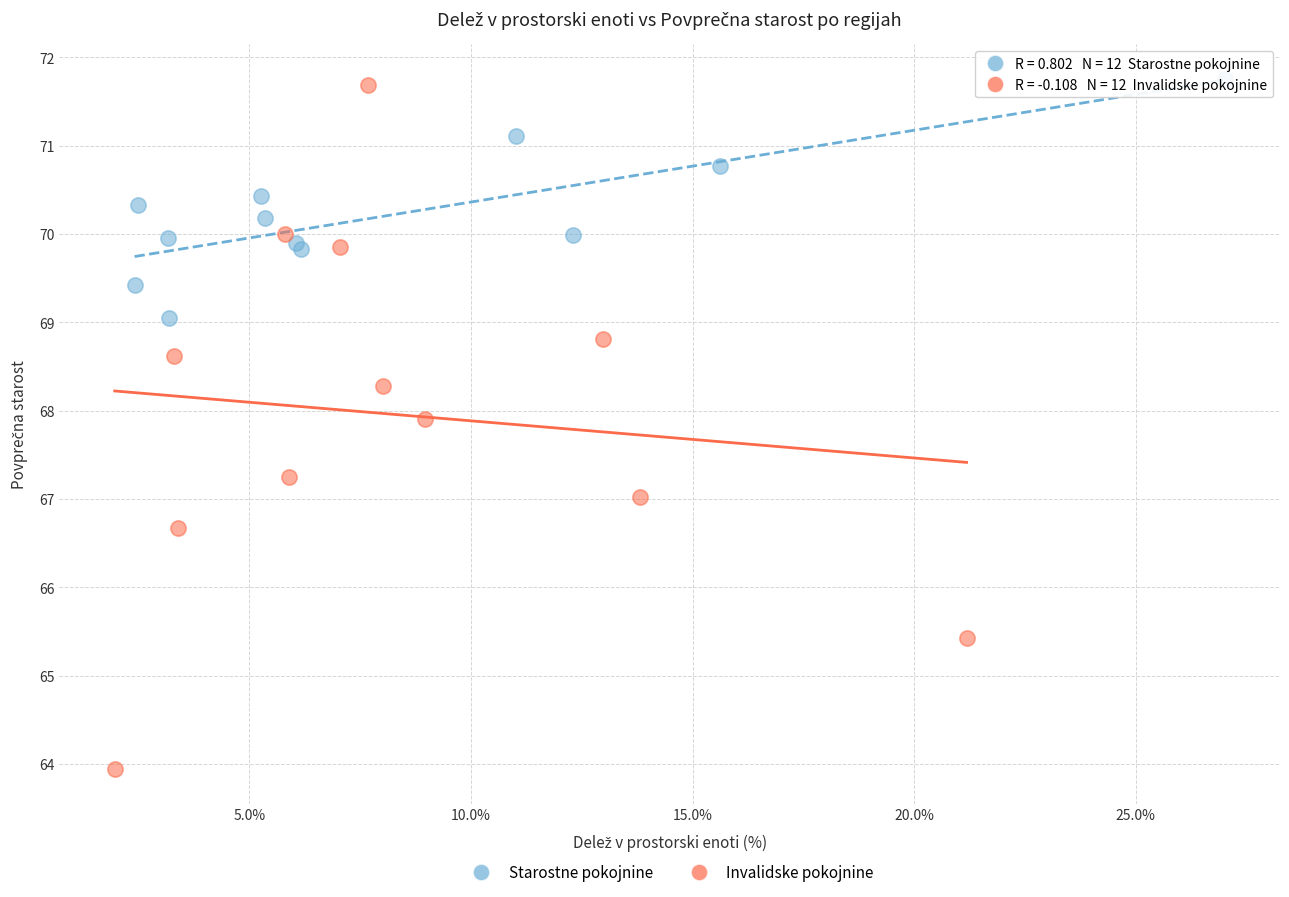

What are all the series names shown in the legend?

Starostne pokojnine, Invalidske pokojnine